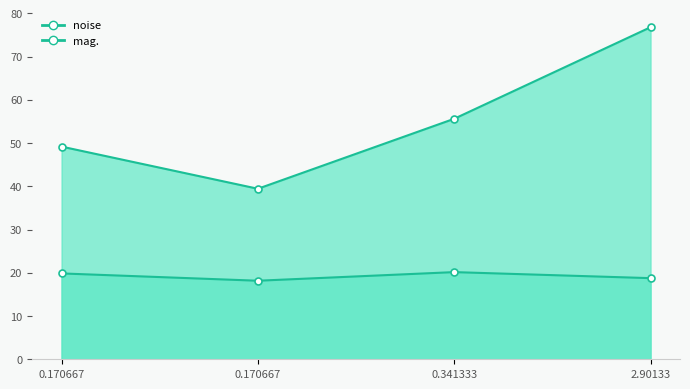

What is the average value of the noise series?

19.2